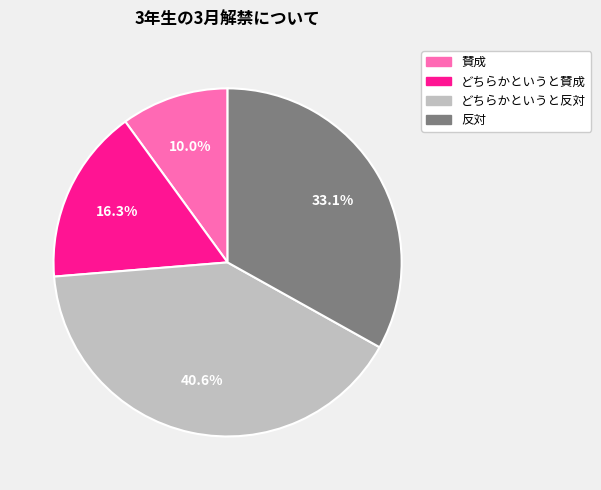

What is the largest slice in the pie chart?

どちらかというと反対